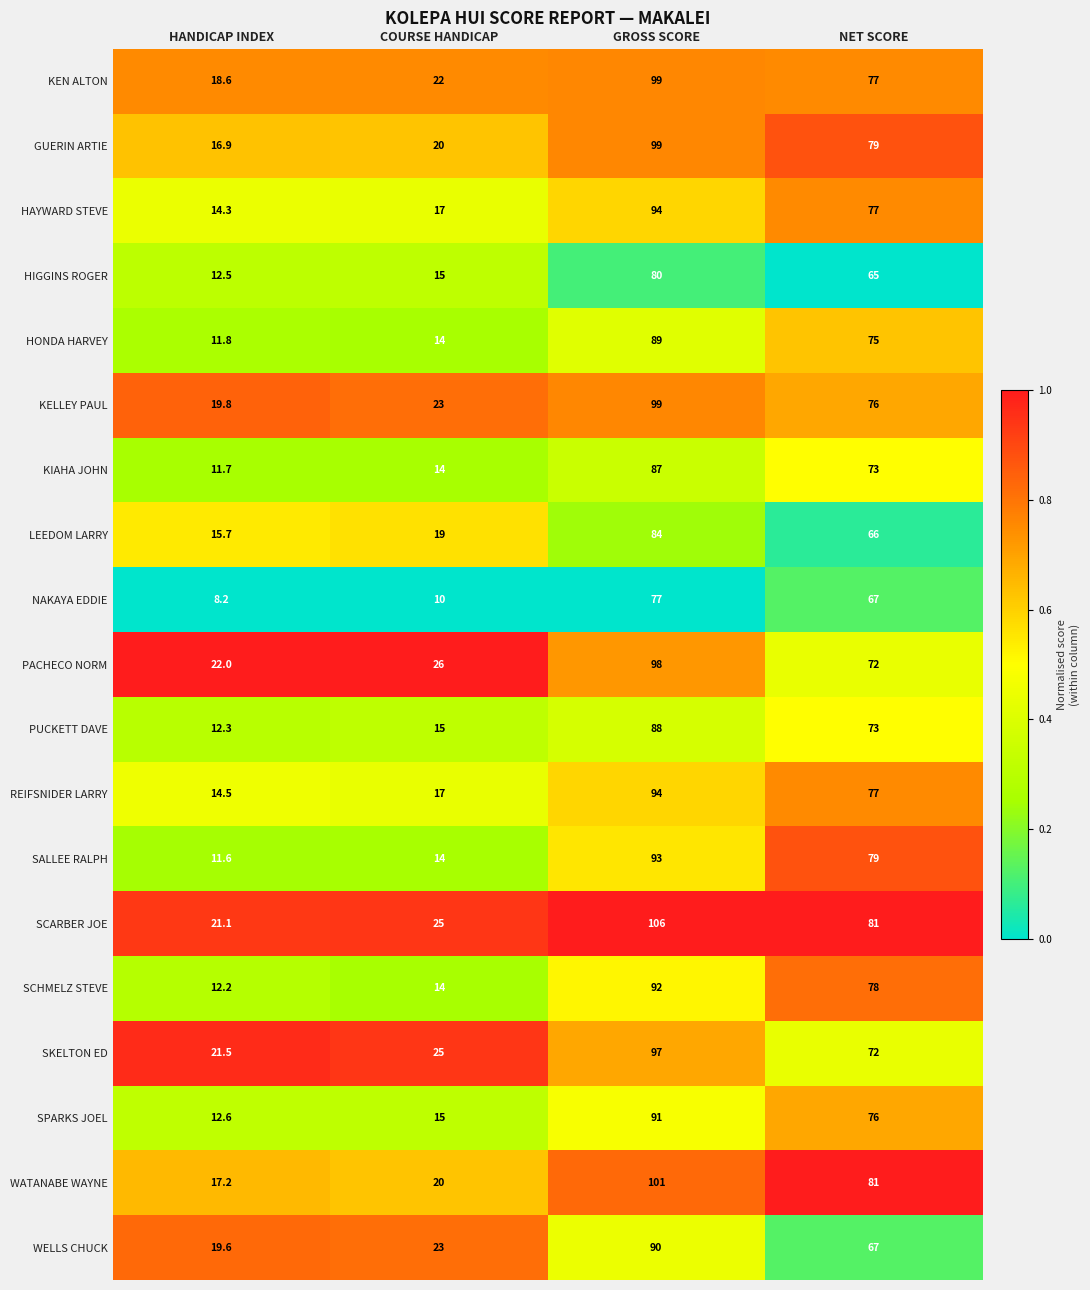

True or false: KEN ALTON has a value of 22.0 at COURSE HANDICAP.

True